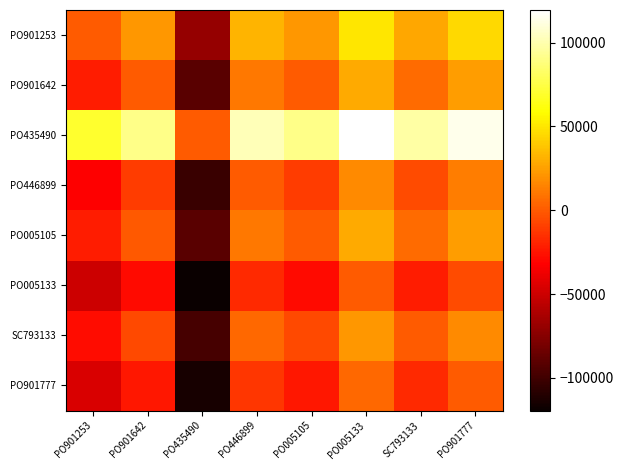

Reading right to left, transcribe all the data shown in this chart.

PO901253: PO901777=45168	SC793133=27765	PO005133=50022	PO005105=21785	PO446899=32615	PO435490=-69400	PO901642=21622	PO901253=0
PO901642: PO901777=23546	SC793133=6143	PO005133=28400	PO005105=163	PO446899=10993	PO435490=-91022	PO901642=0	PO901253=-21622
PO435490: PO901777=114568	SC793133=97165	PO005133=119422	PO005105=91185	PO446899=102015	PO435490=0	PO901642=91022	PO901253=69400
PO446899: PO901777=12553	SC793133=-4850	PO005133=17407	PO005105=-10830	PO446899=0	PO435490=-102015	PO901642=-10993	PO901253=-32615
PO005105: PO901777=23383	SC793133=5980	PO005133=28237	PO005105=0	PO446899=10830	PO435490=-91185	PO901642=-163	PO901253=-21785
PO005133: PO901777=-4854	SC793133=-22257	PO005133=0	PO005105=-28237	PO446899=-17407	PO435490=-119422	PO901642=-28400	PO901253=-50022
SC793133: PO901777=17403	SC793133=0	PO005133=22257	PO005105=-5980	PO446899=4850	PO435490=-97165	PO901642=-6143	PO901253=-27765
PO901777: PO901777=0	SC793133=-17403	PO005133=4854	PO005105=-23383	PO446899=-12553	PO435490=-114568	PO901642=-23546	PO901253=-45168